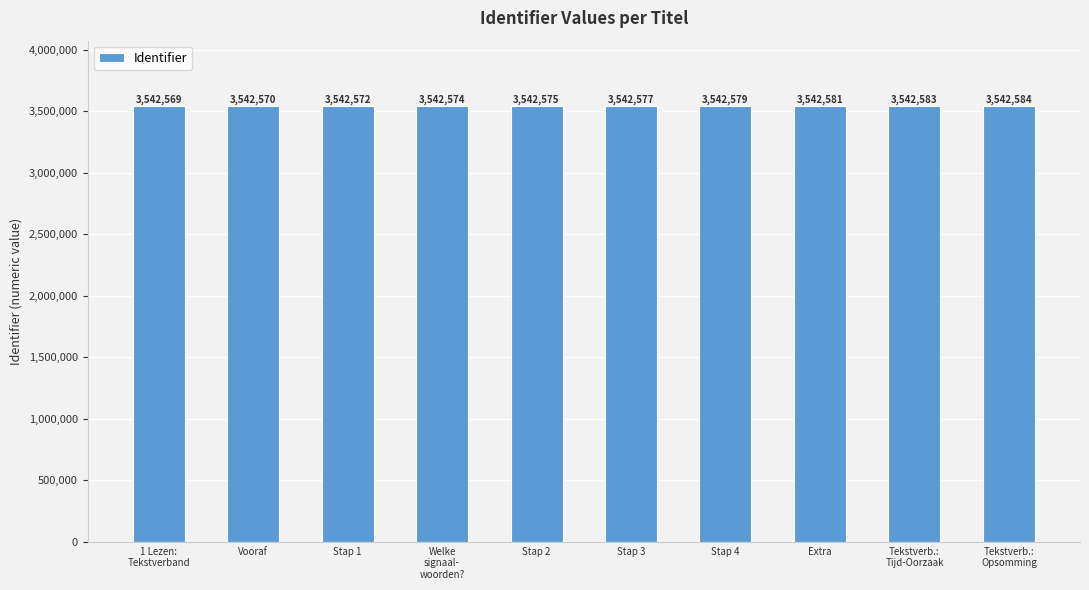

True or false: the data shows 1552010 at 1 Lezen:
Tekstverband.

False